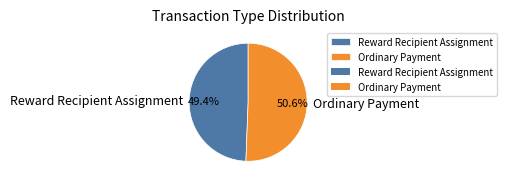

Between Ordinary Payment and Reward Recipient Assignment, which is larger?

Ordinary Payment